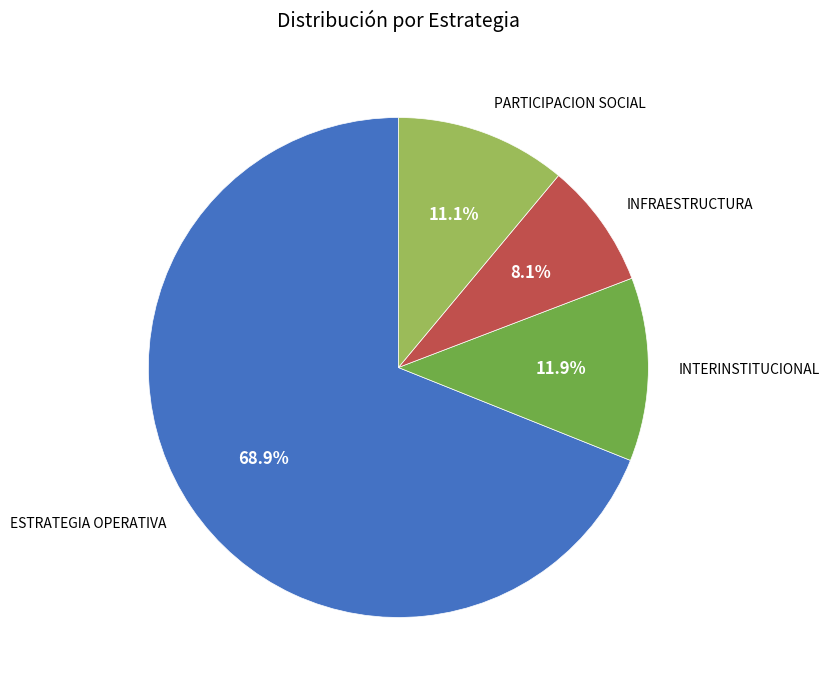

To the nearest percent, what percentage of the pie is PARTICIPACION SOCIAL?

11%